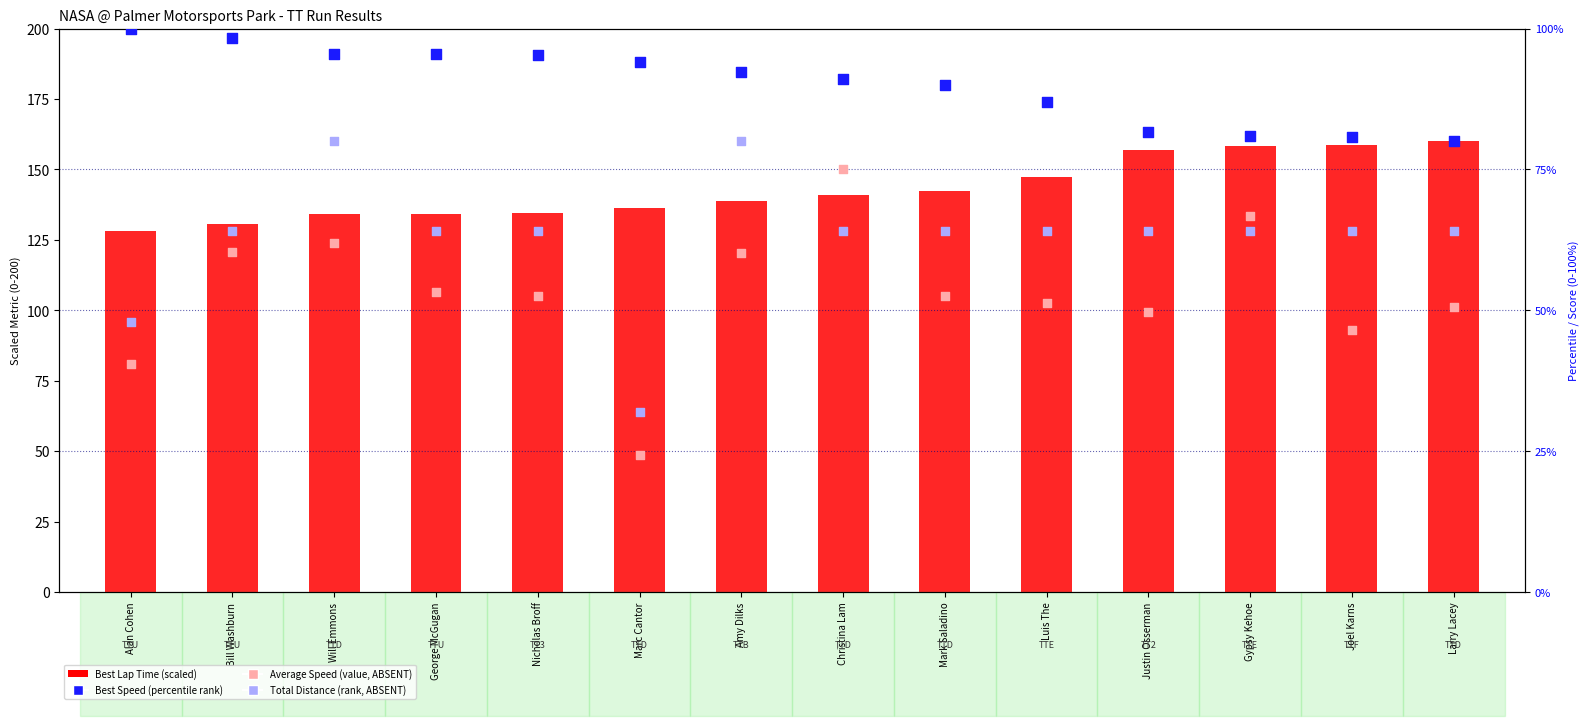

Which series contains the lowest Y value?

Total Distance (rank, ABSENT)